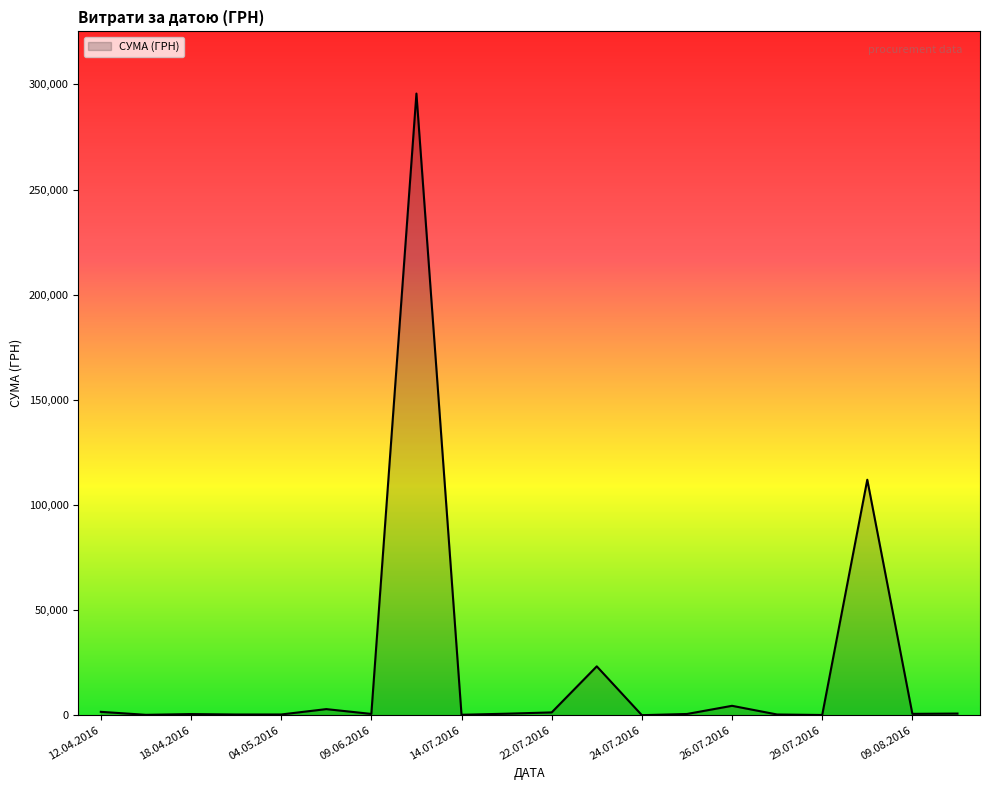

What is the sum of all values?

446413.6